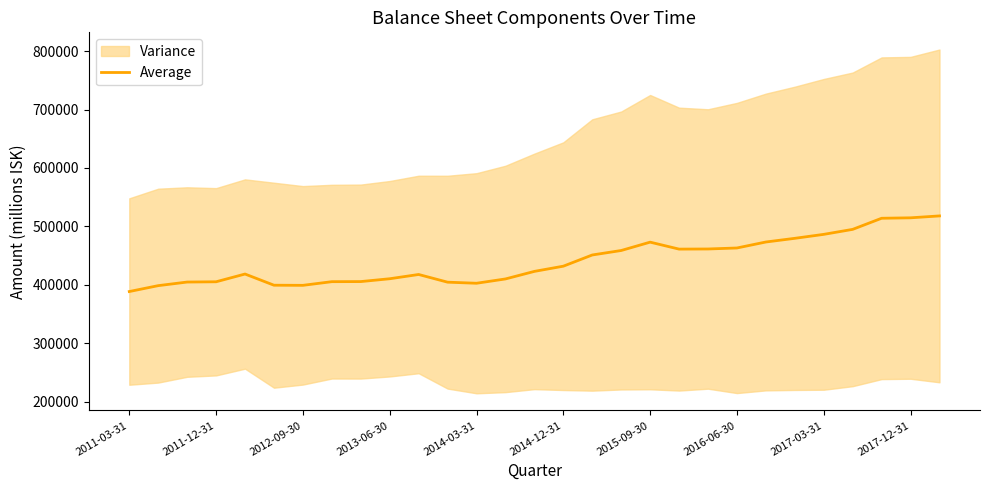

Where is the data nearest to the value 453227?

16